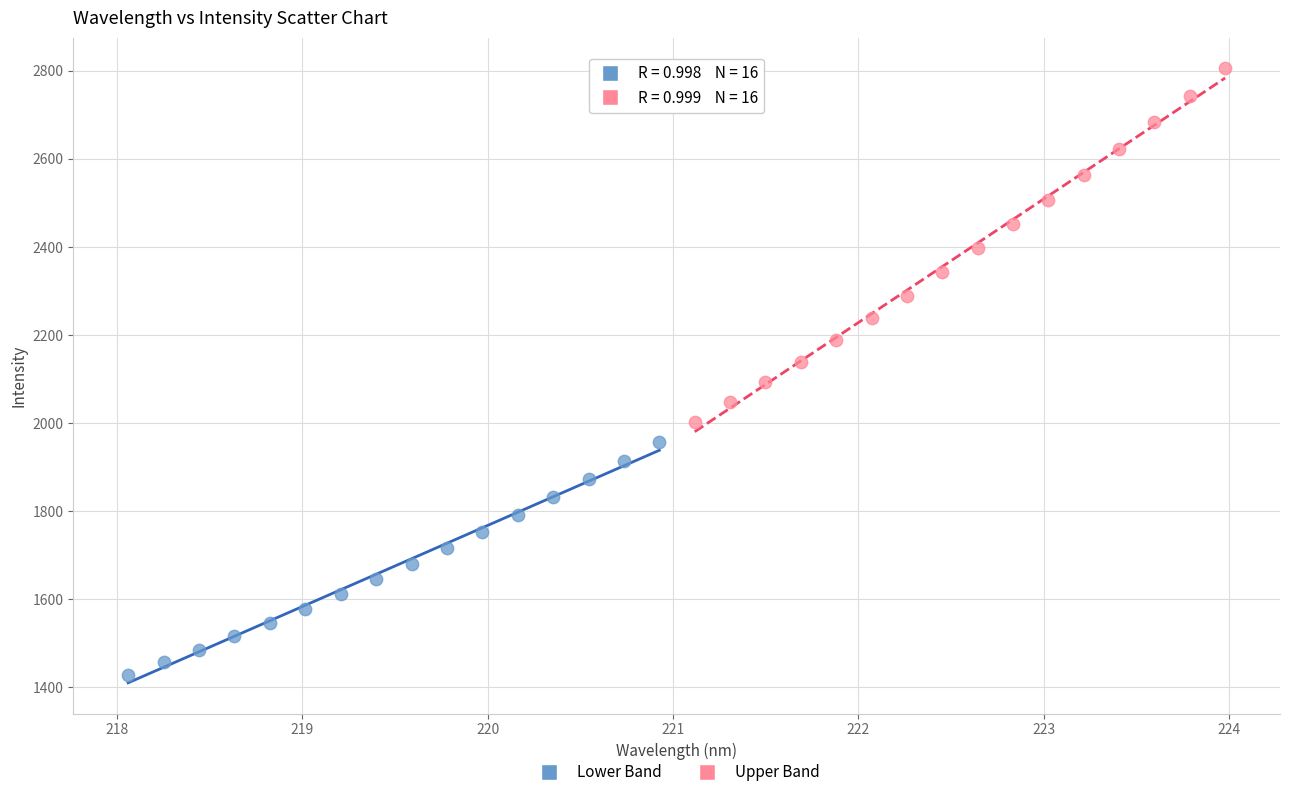

What are all the series names shown in the legend?

Lower Band, Upper Band